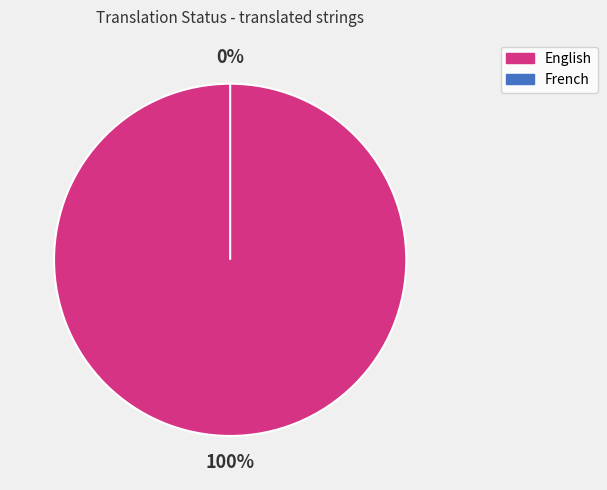

Which slice is the largest?

English